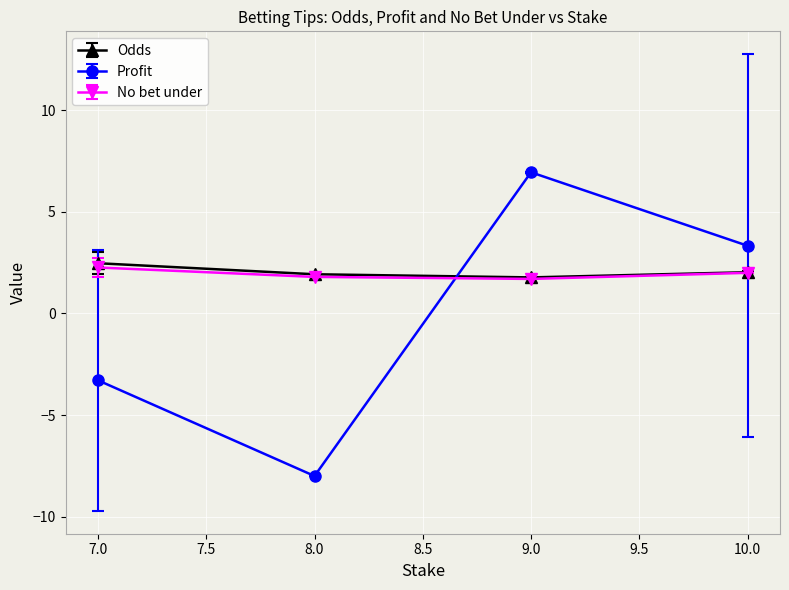

Is it true that Profit equals 5.7 at 10.0?

False